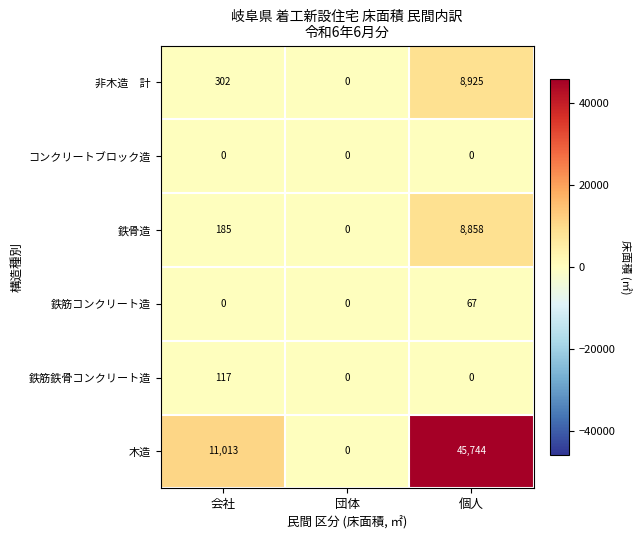

What is the spread (max minus min) of values at 会社?

11013